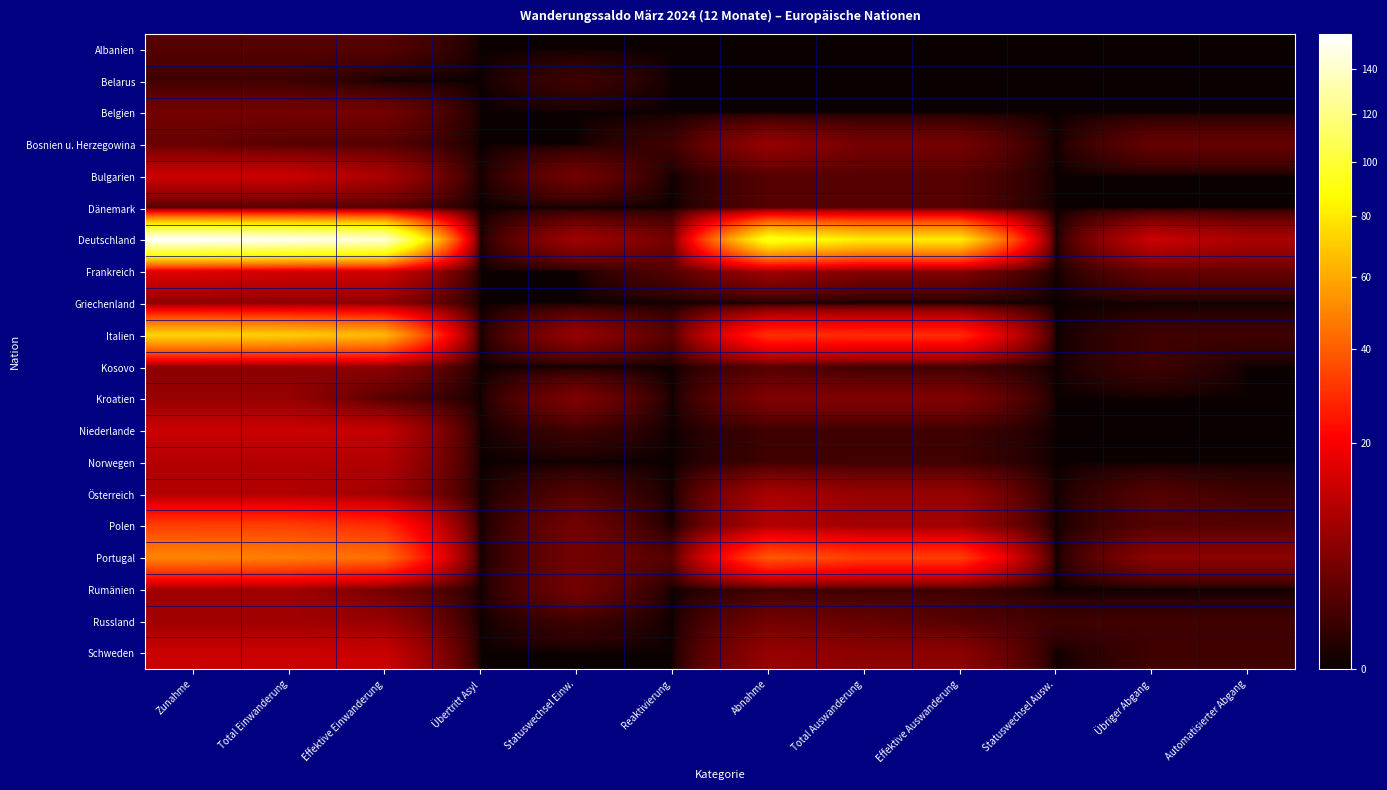

Count the number of categories in the chart.

12